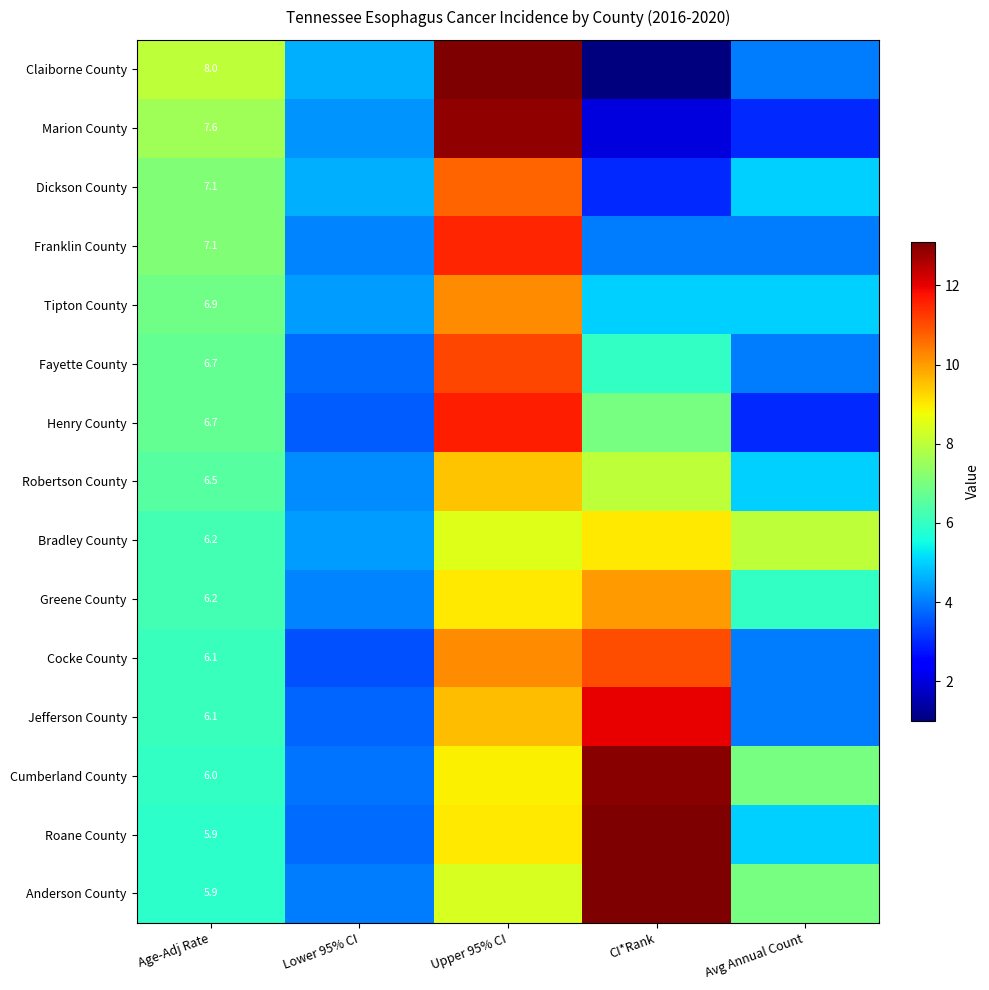

What is the difference between the highest and lowest values at Age-Adj Rate?

2.1